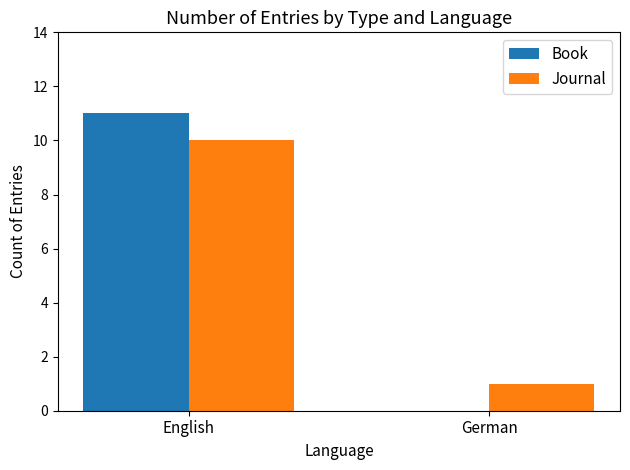

How many series are shown in this chart?

2